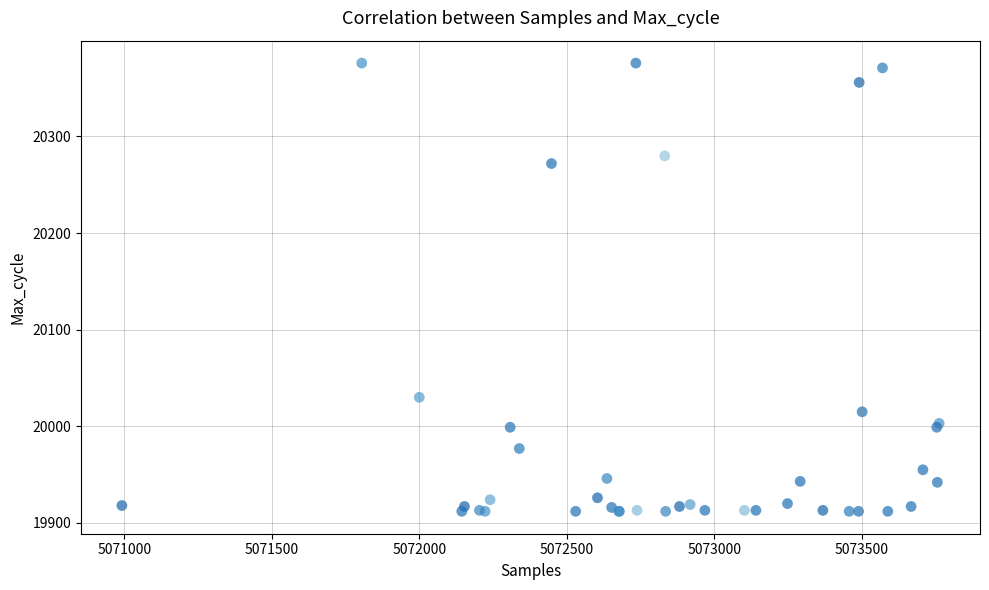

What Y value in the scatter plot is closest to 20144?

20030